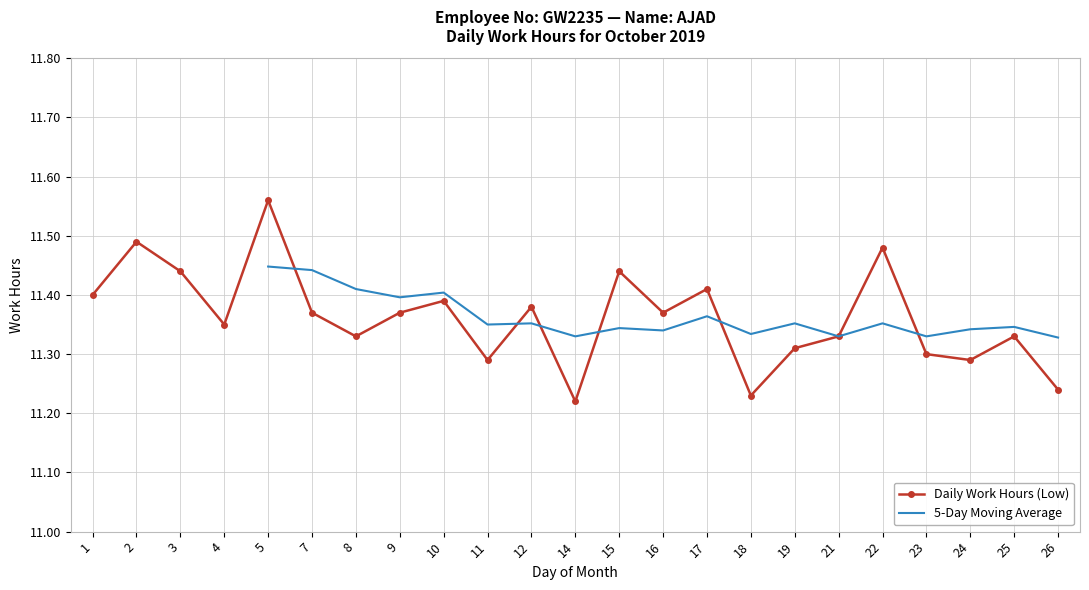

Reading right to left, list all the values displayed in this chart.

26=11.2	25=11.3	24=11.3	23=11.3	22=11.5	21=11.3	19=11.3	18=11.2	17=11.4	16=11.4	15=11.4	14=11.2	12=11.4	11=11.3	10=11.4	9=11.4	8=11.3	7=11.4	5=11.6	4=11.3	3=11.4	2=11.5	1=11.4